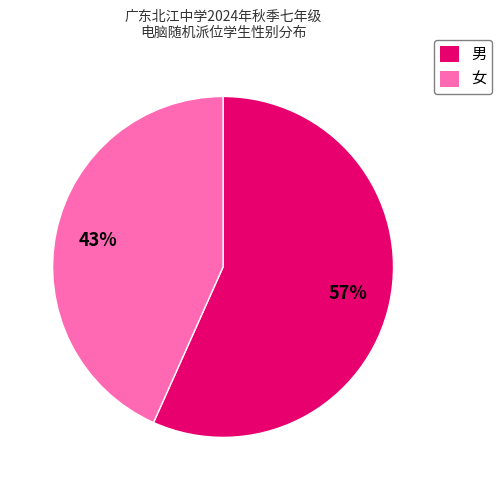

What is the smallest slice in the pie chart?

女